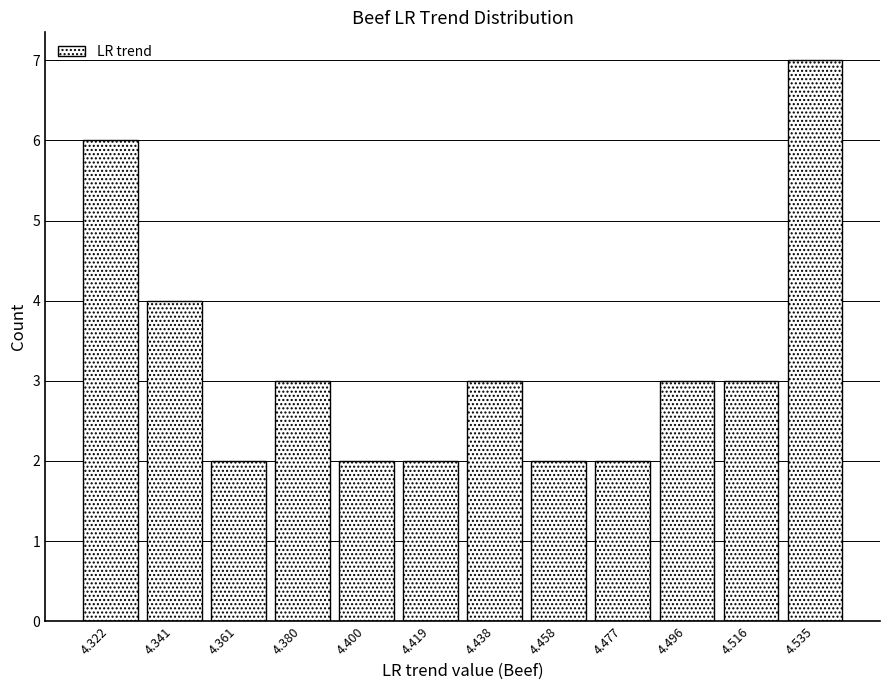

Reading left to right, what are all the values shown in this chart?

6	4	2	3	2	2	3	2	2	3	3	7